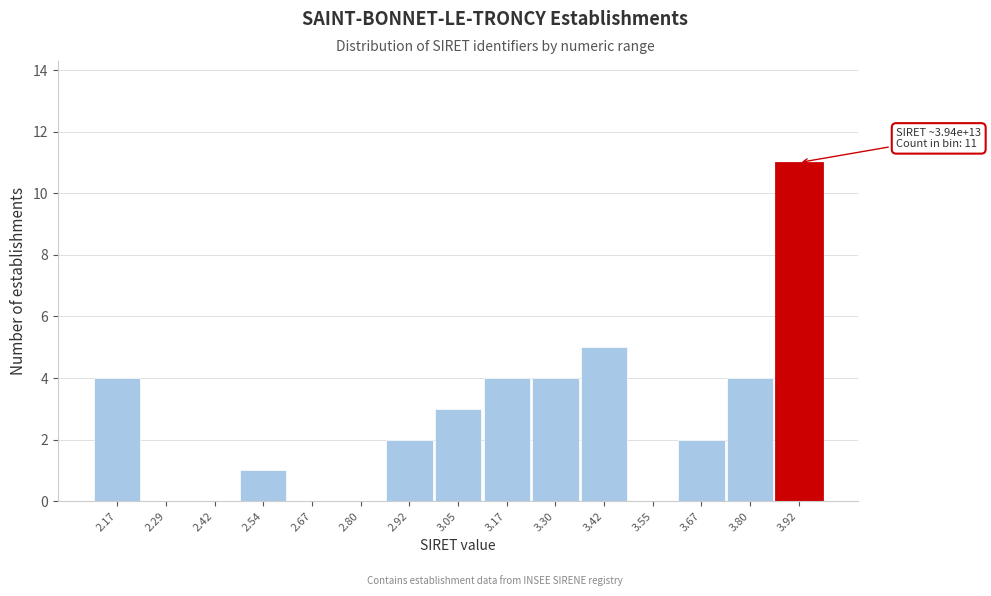

Reading right to left, transcribe all the data shown in this chart.

3.92=11	3.80=4	3.67=2	3.55=0	3.42=5	3.30=4	3.17=4	3.05=3	2.92=2	2.80=0	2.67=0	2.54=1	2.42=0	2.29=0	2.17=4